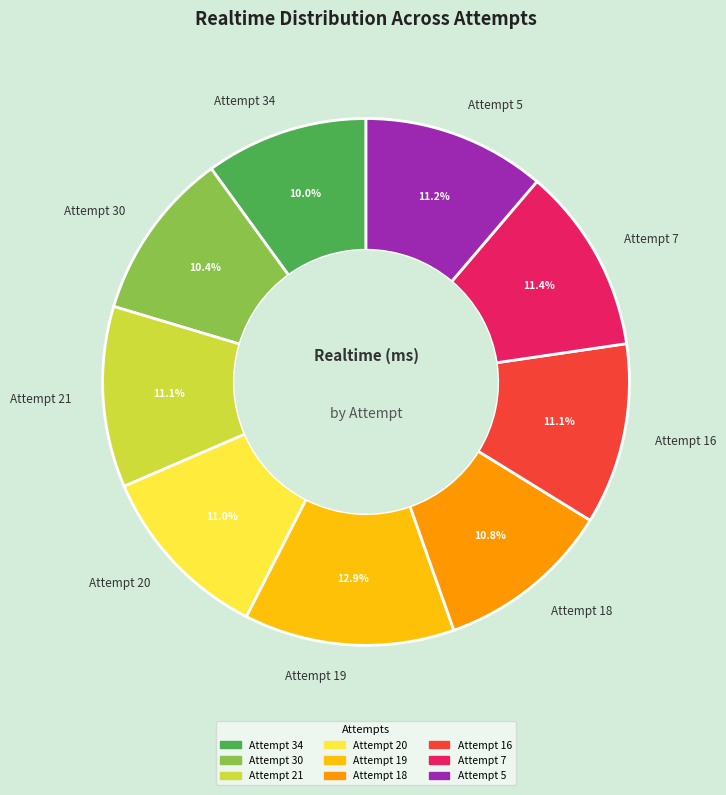

Approximately how many times larger is the value at Attempt 18 compared to Attempt 7?

0.9